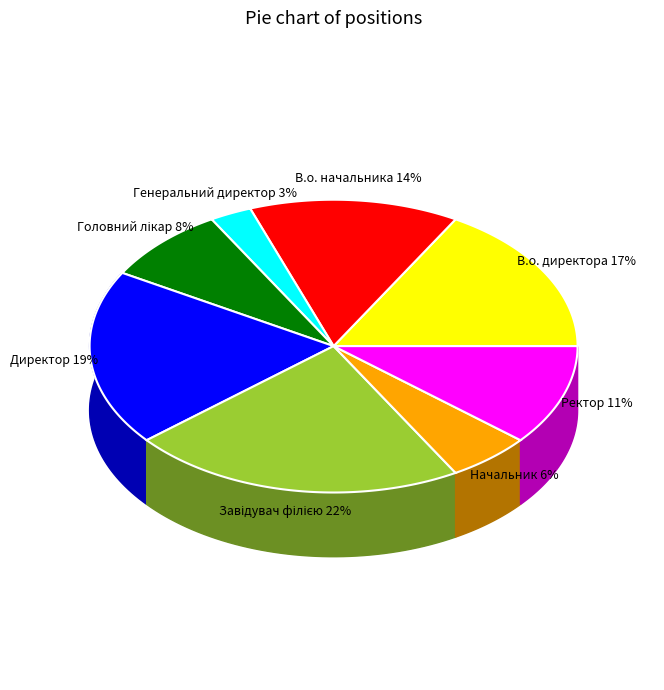

To the nearest percent, what portion does Начальник represent?

6%